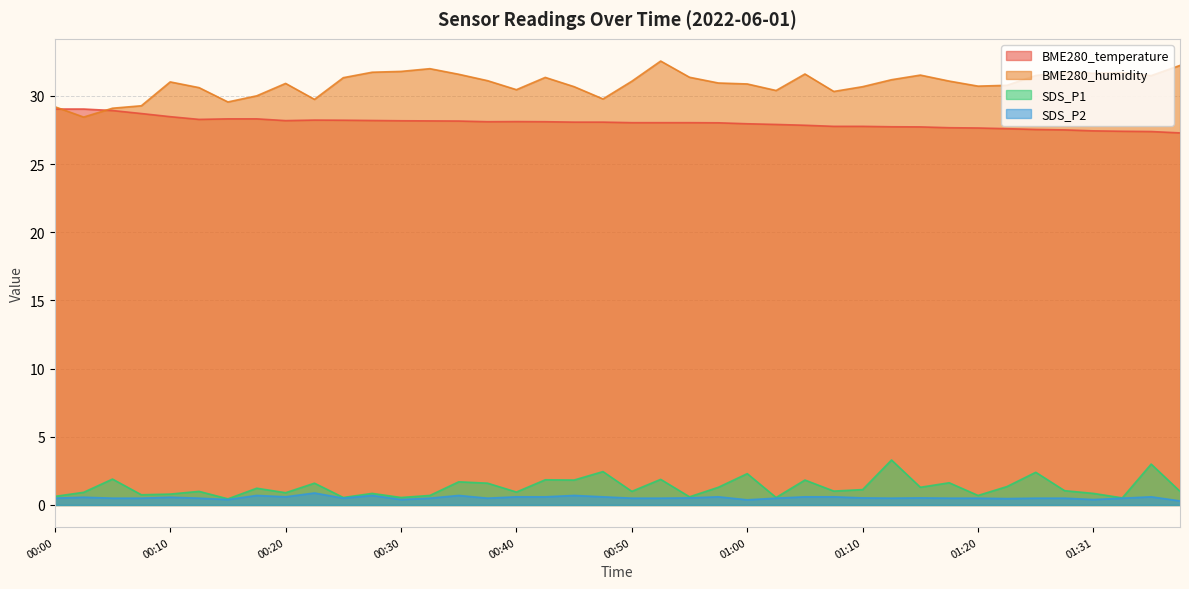

At how many categories does at least one series exceed 16?

40